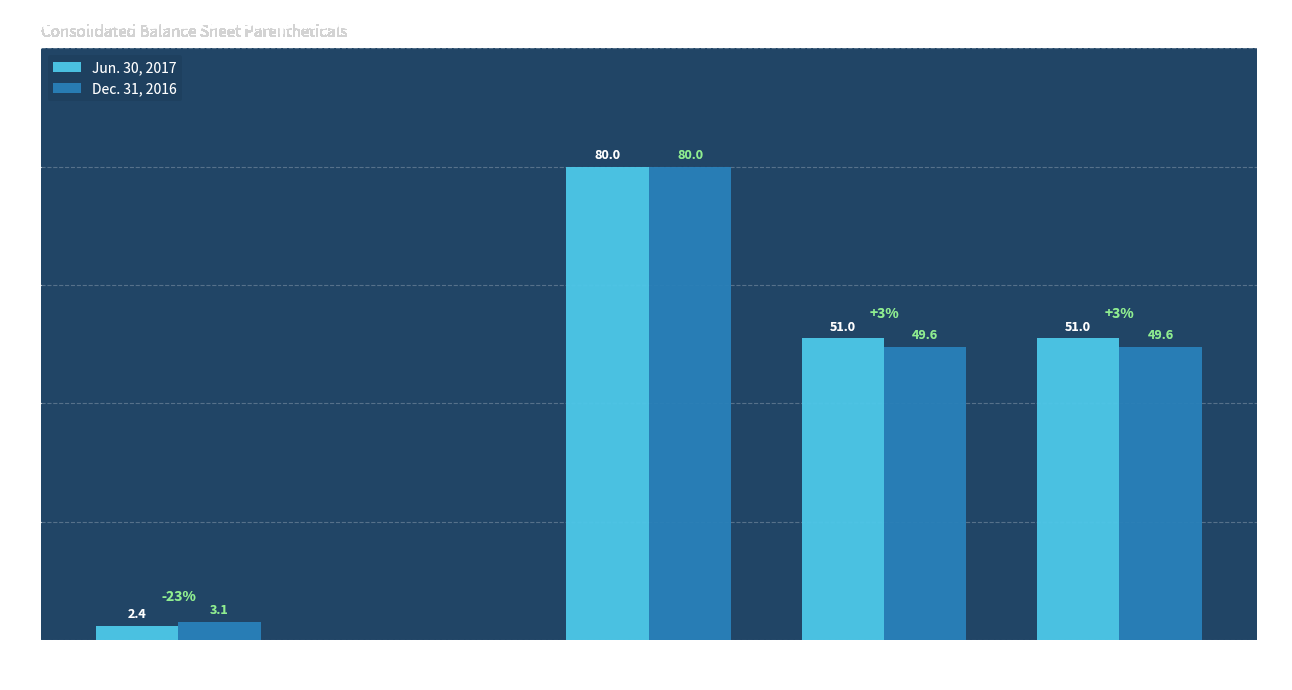

What is the highest value of the Jun. 30, 2017 series?

80.0